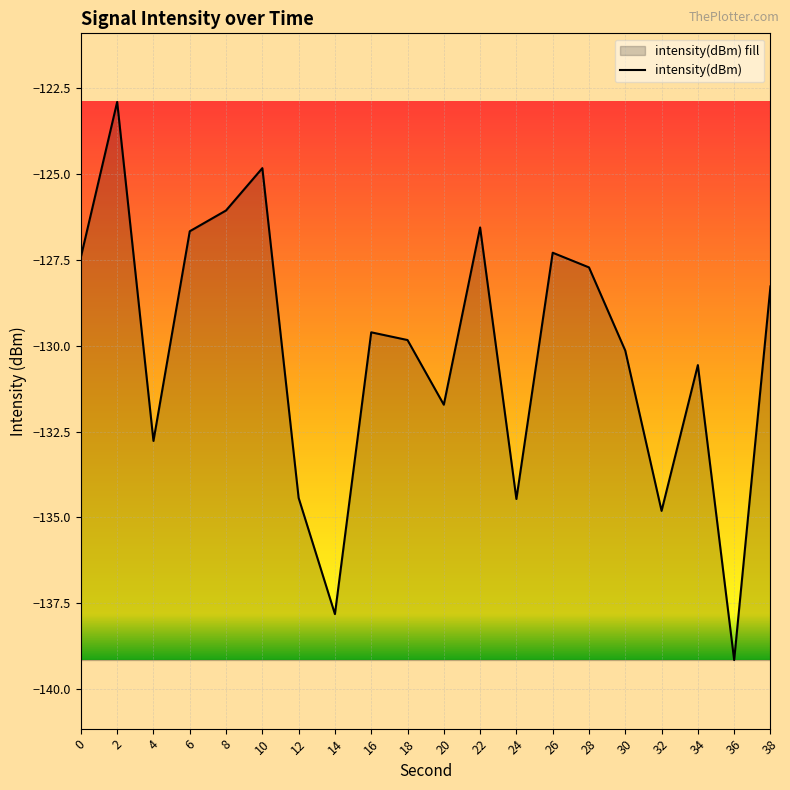

What is the average value?

-130.2